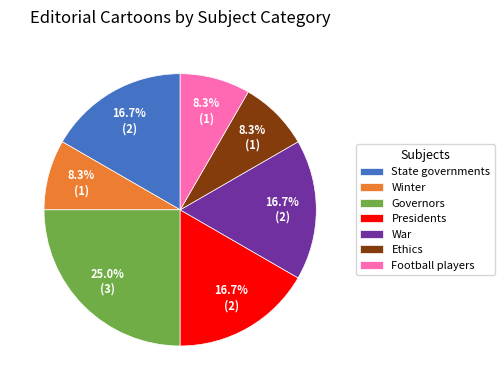

Does any single category account for the majority?

No